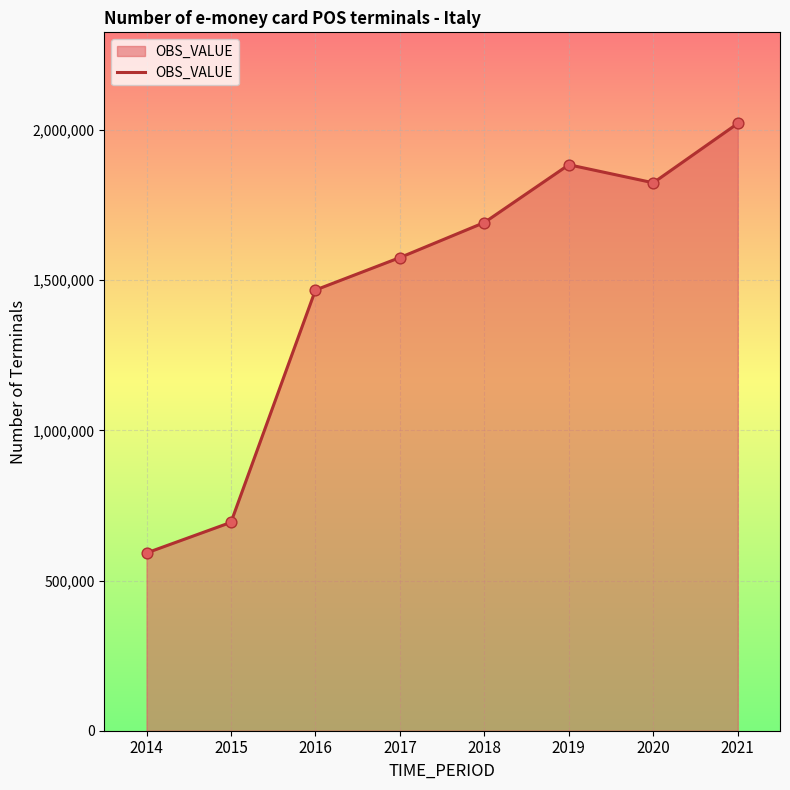

Between 2020 and 2018, which is larger?

2020